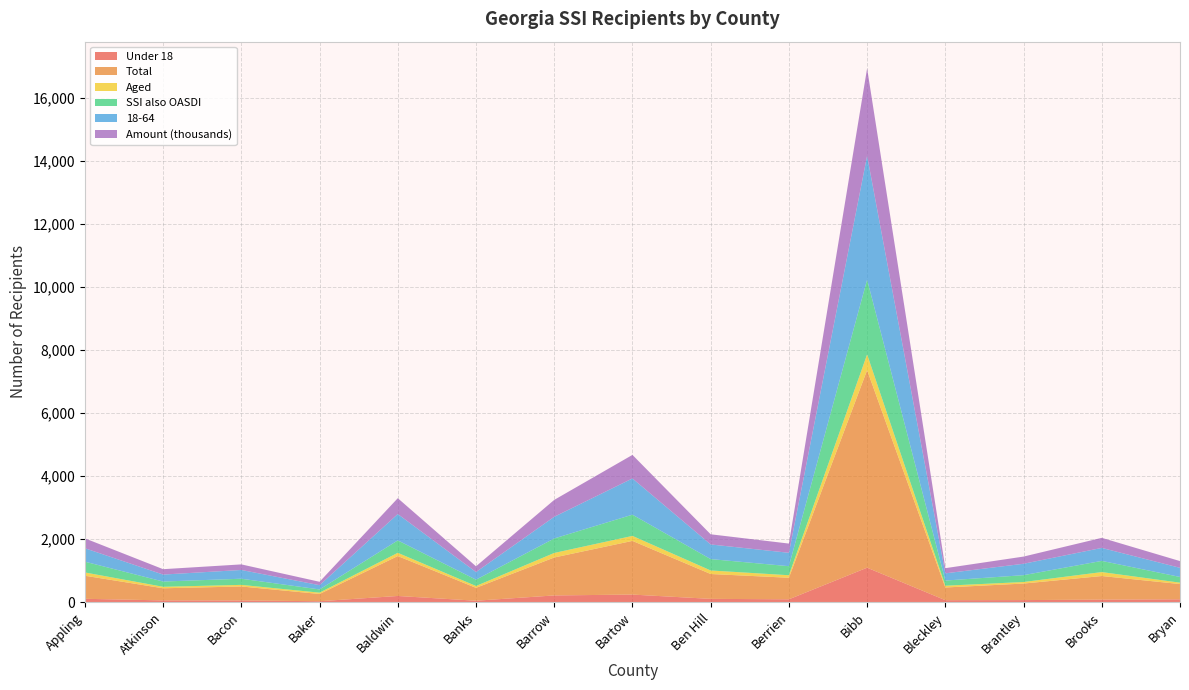

Reading right to left, what are all the values shown in this chart?

Under 18: Bryan=92	Brooks=82	Brantley=67	Bleckley=64	Bibb=1095	Berrien=92	Ben Hill=106	Bartow=242	Barrow=215	Banks=47	Baldwin=198	Baker=31	Bacon=55	Atkinson=57	Appling=108
Total: Bryan=484	Brooks=749	Brantley=525	Bleckley=403	Bibb=6270	Berrien=684	Ben Hill=789	Bartow=1704	Barrow=1204	Banks=409	Baldwin=1267	Baker=230	Bacon=444	Atkinson=385	Appling=732
Aged: Bryan=44	Brooks=125	Brantley=49	Bleckley=56	Bibb=500	Berrien=80	Ben Hill=112	Bartow=158	Barrow=144	Banks=58	Baldwin=102	Baker=42	Bacon=51	Atkinson=47	Appling=104
SSI also OASDI: Bryan=181	Brooks=355	Brantley=217	Bleckley=164	Bibb=2372	Berrien=287	Ben Hill=361	Bartow=674	Barrow=460	Banks=201	Baldwin=395	Baker=102	Bacon=195	Atkinson=167	Appling=342
18-64: Bryan=290	Brooks=412	Brantley=362	Bleckley=229	Bibb=3932	Berrien=425	Ben Hill=465	Bartow=1150	Barrow=688	Banks=242	Baldwin=836	Baker=135	Bacon=278	Atkinson=221	Appling=426
Amount (thousands): Bryan=214	Brooks=320	Brantley=228	Bleckley=164	Bibb=2774	Berrien=293	Ben Hill=322	Bartow=747	Barrow=536	Banks=182	Baldwin=503	Baker=108	Bacon=177	Atkinson=171	Appling=314